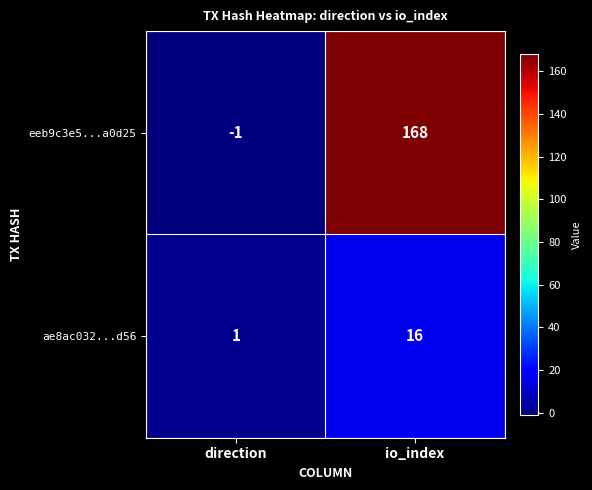

What is the smallest value displayed?

-1